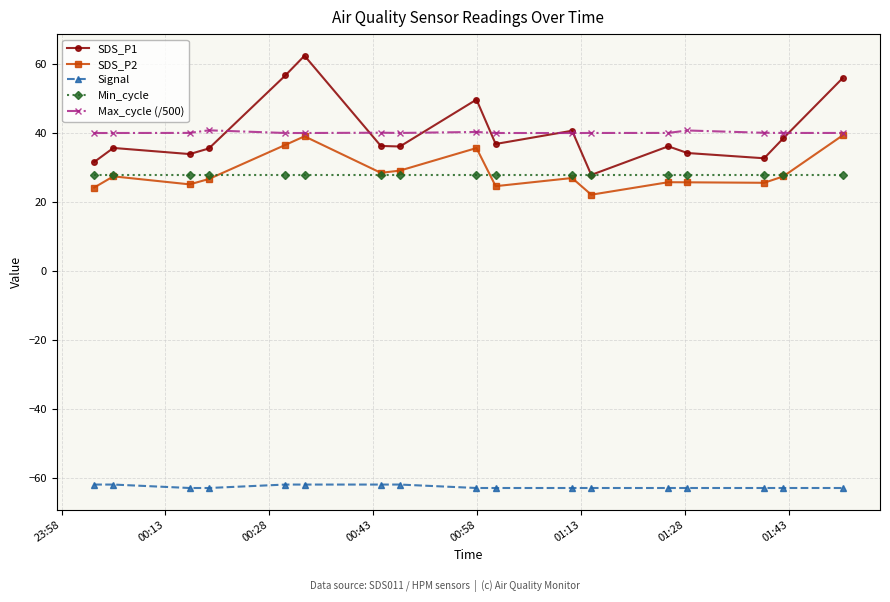

Which series has the widest spread of values?

SDS_P1